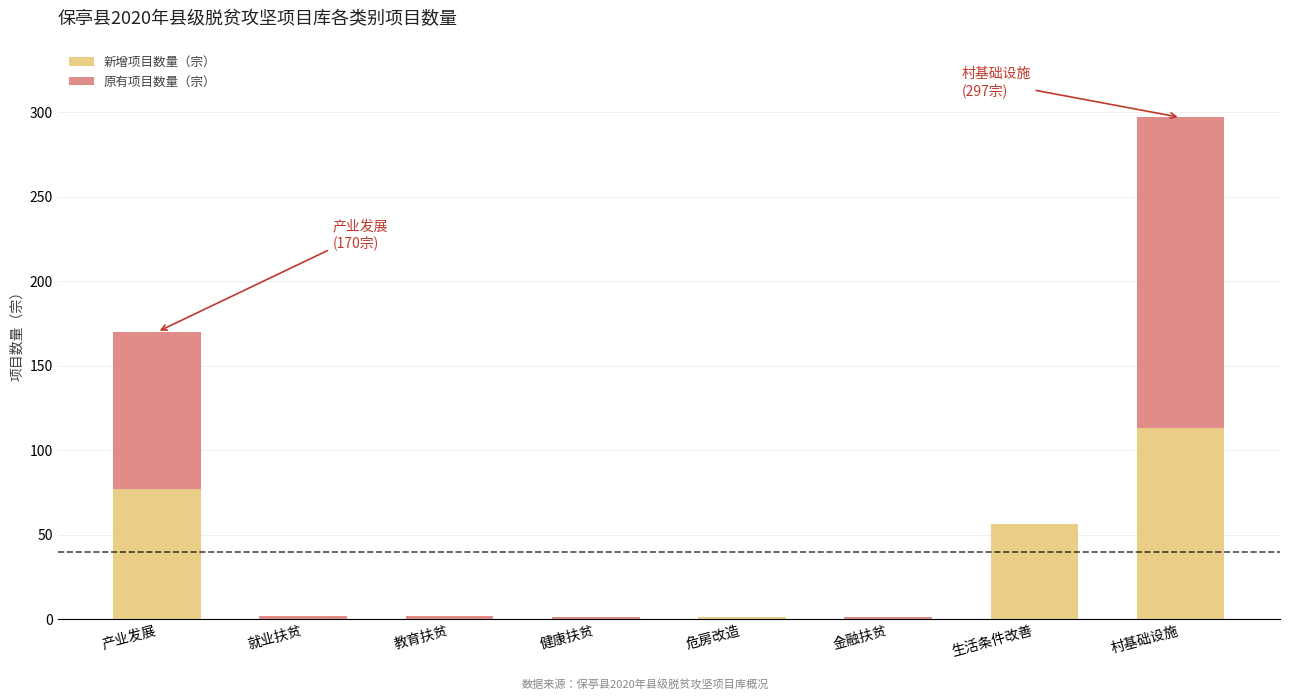

At which label does 新增项目数量（宗） first exceed 1?

产业发展